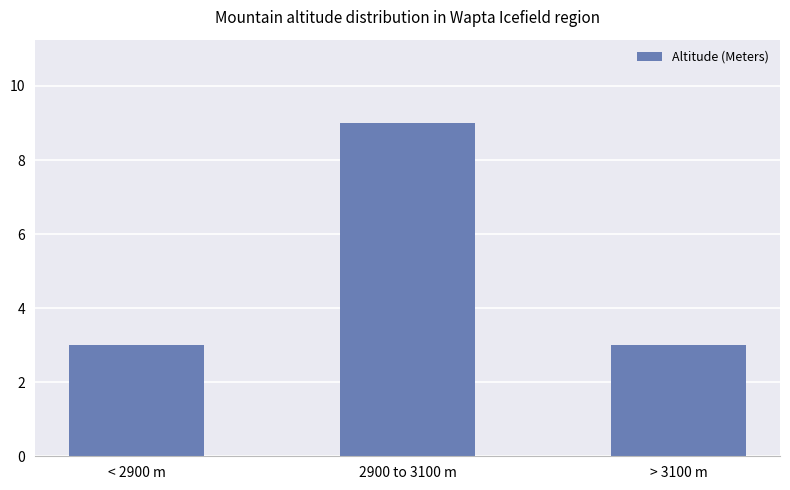

The chart shows a value of 9 at 2900 to 3100 m. True or false?

True